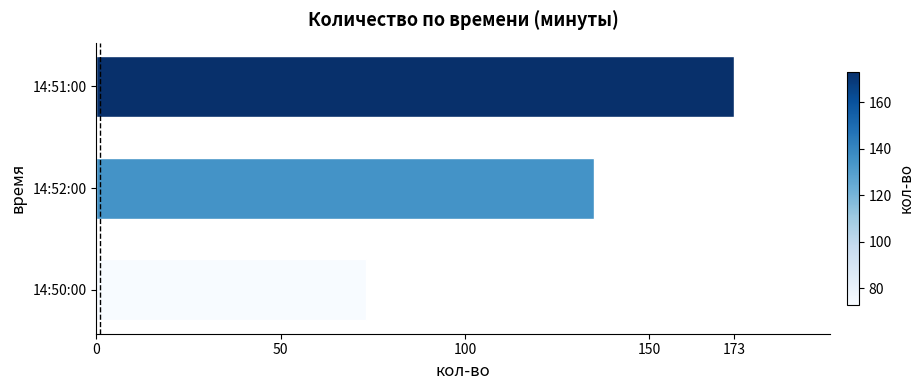

Rank the categories by value from highest to lowest.

14:51:00, 14:52:00, 14:50:00